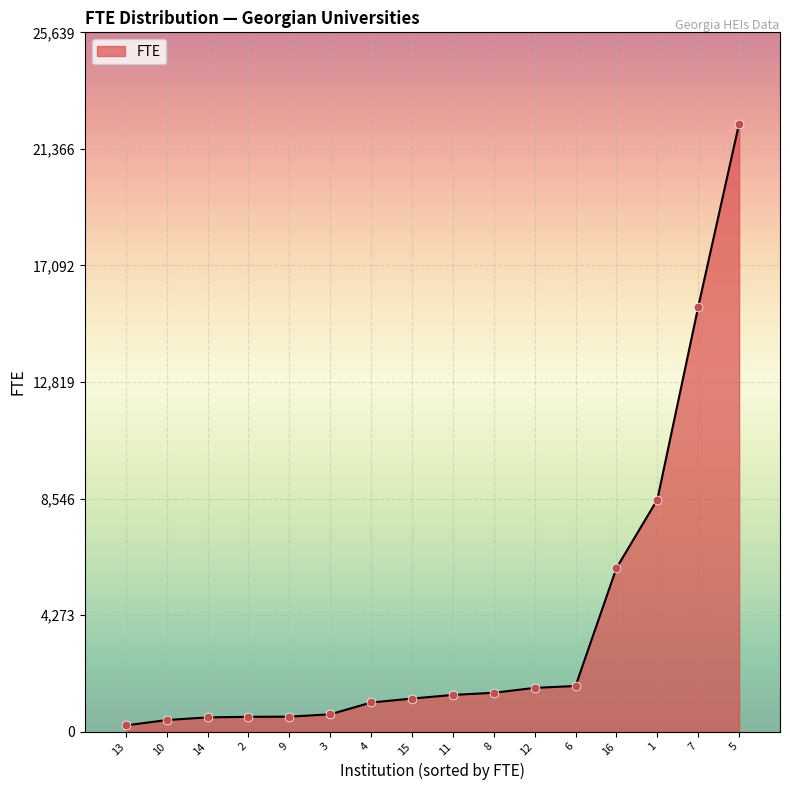

What is the change in value from 15 to 5?

+21081